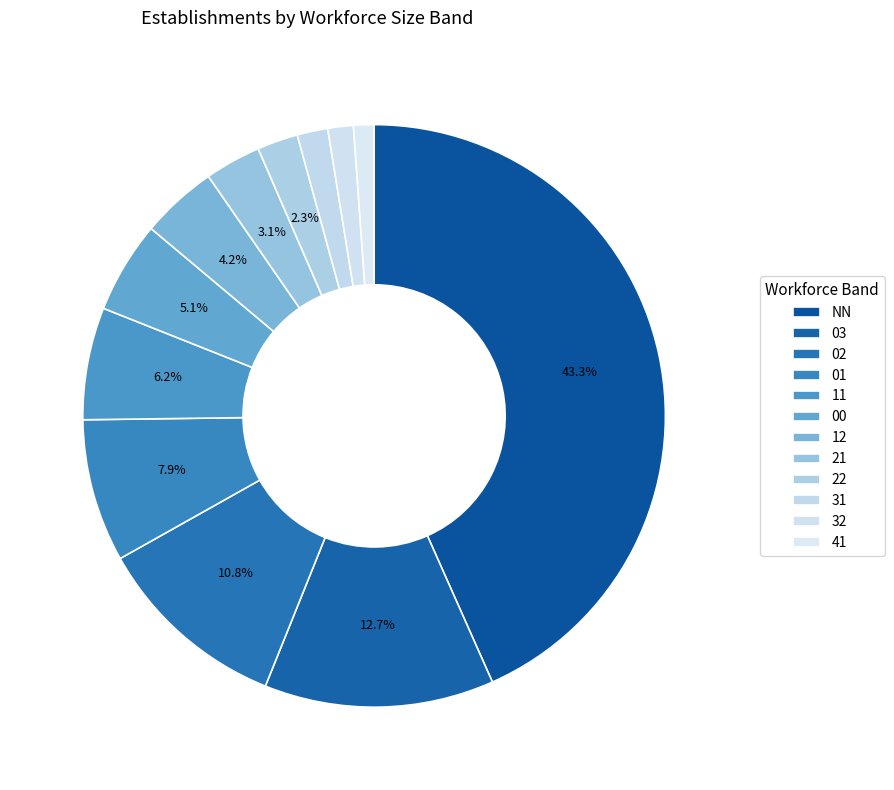

What is the total percentage of 31 and 22?

4.0%